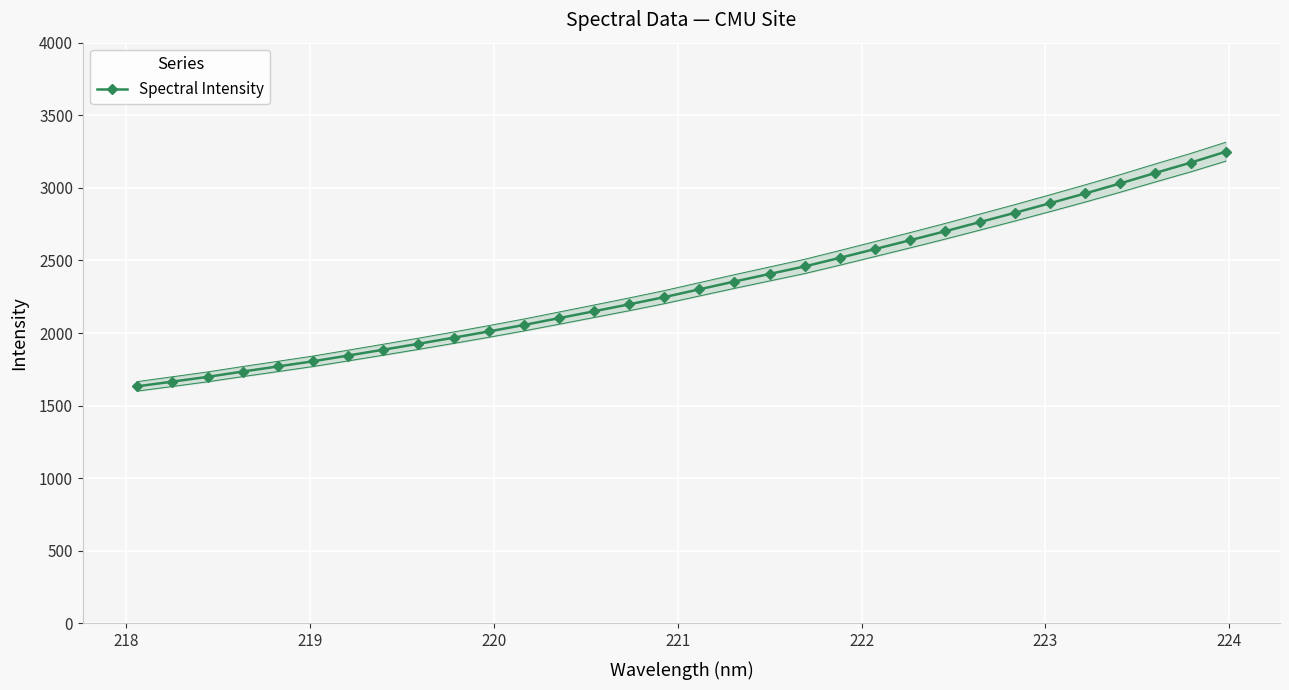

What is the sum of all values?

74662.3